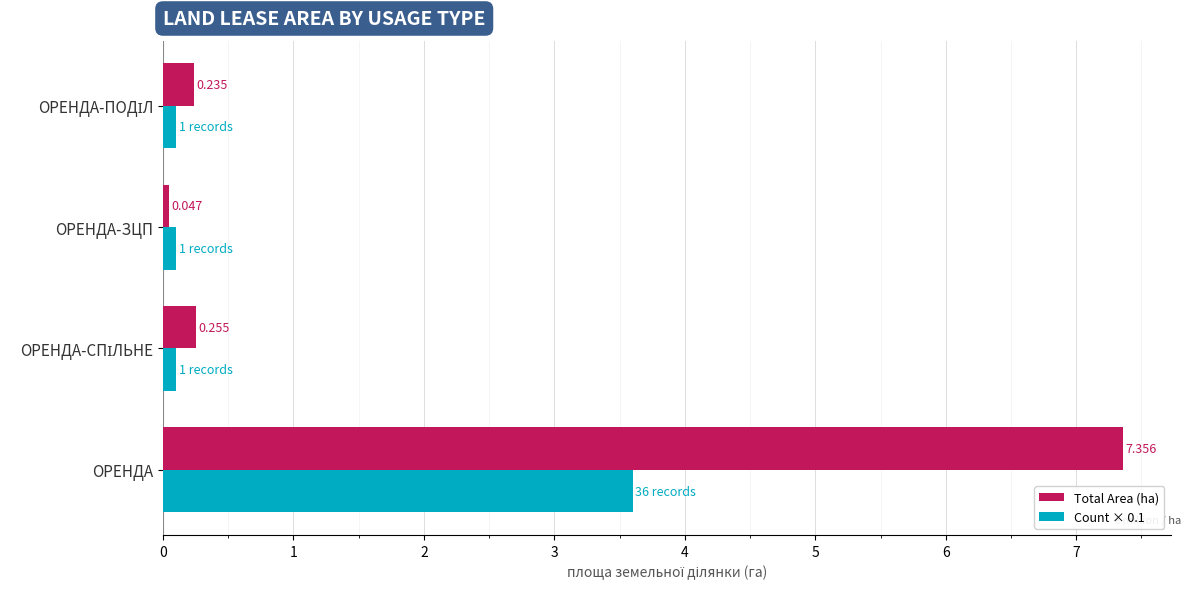

Which series has the largest total across all categories?

Total Area (ha)